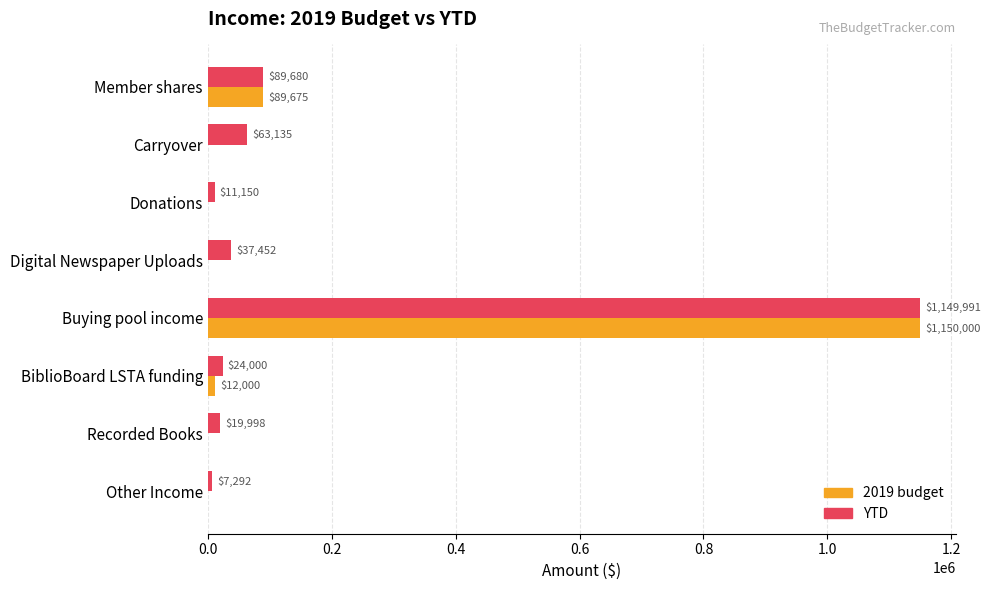

The value of YTD at Other Income is 7291.7. True or false?

True